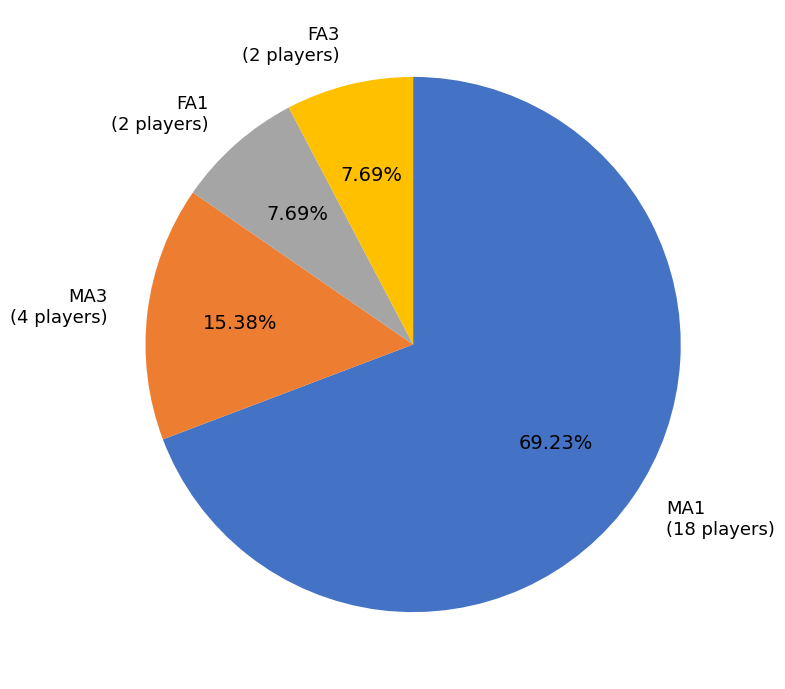

Does any single category account for the majority?

Yes